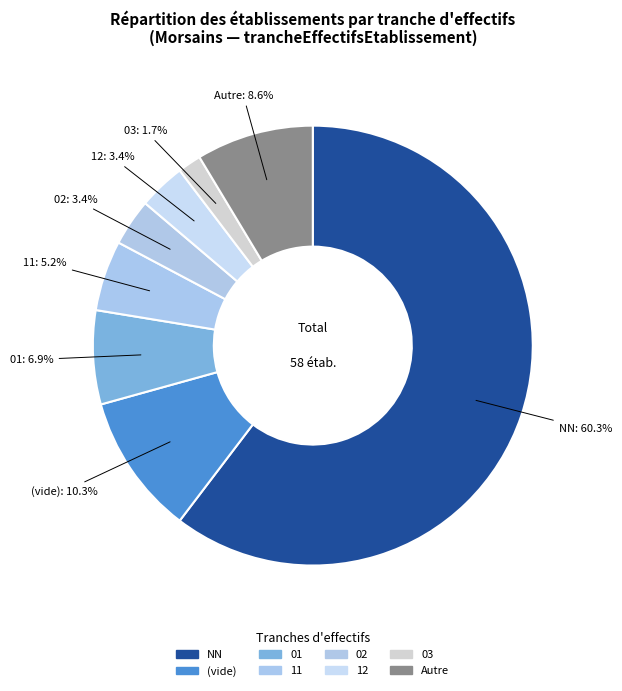

Is there any slice that represents more than half of the pie?

Yes